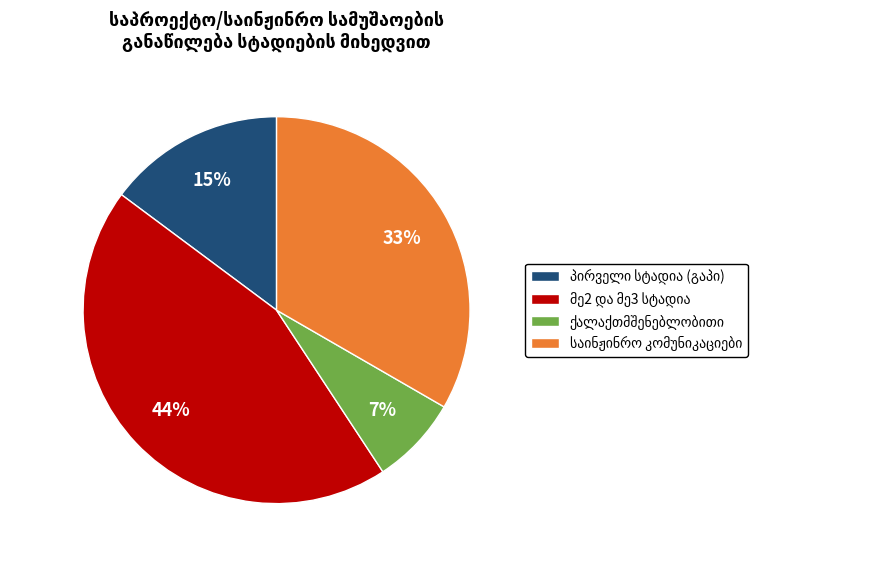

How many segments does this pie chart have?

4